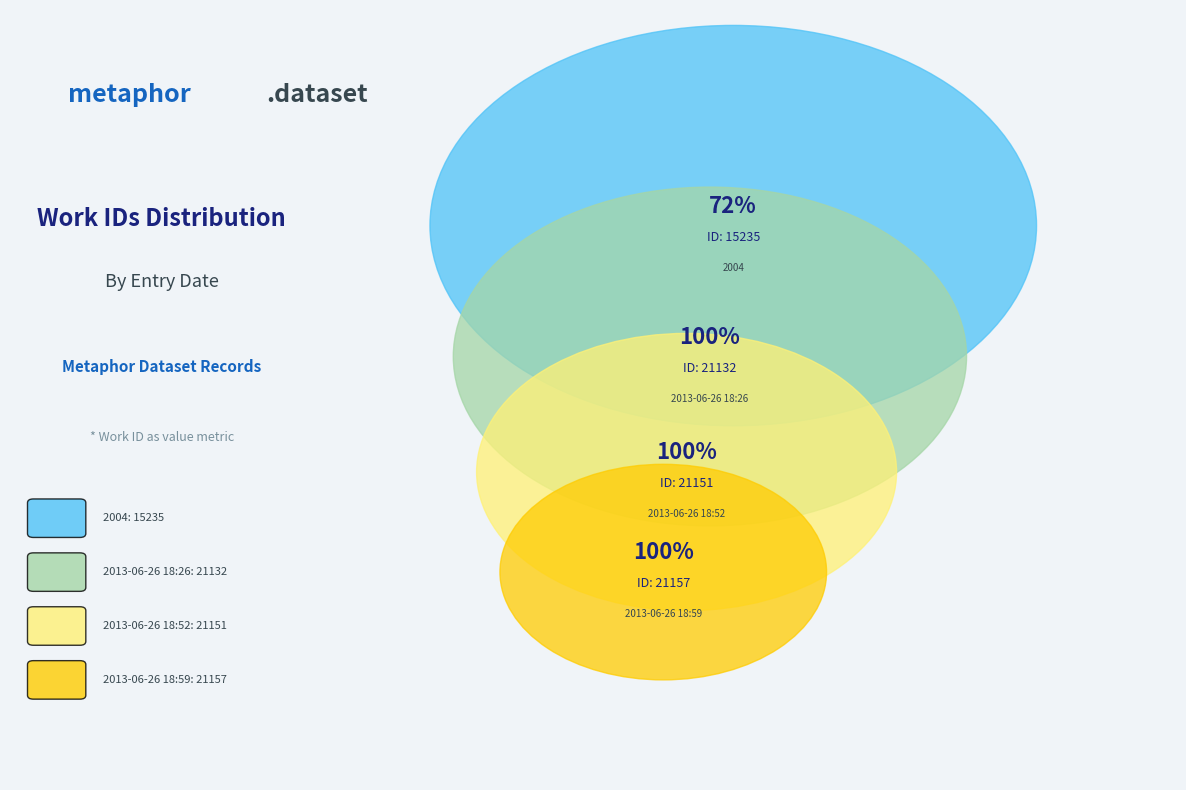

Is there any slice that represents more than half of the pie?

No